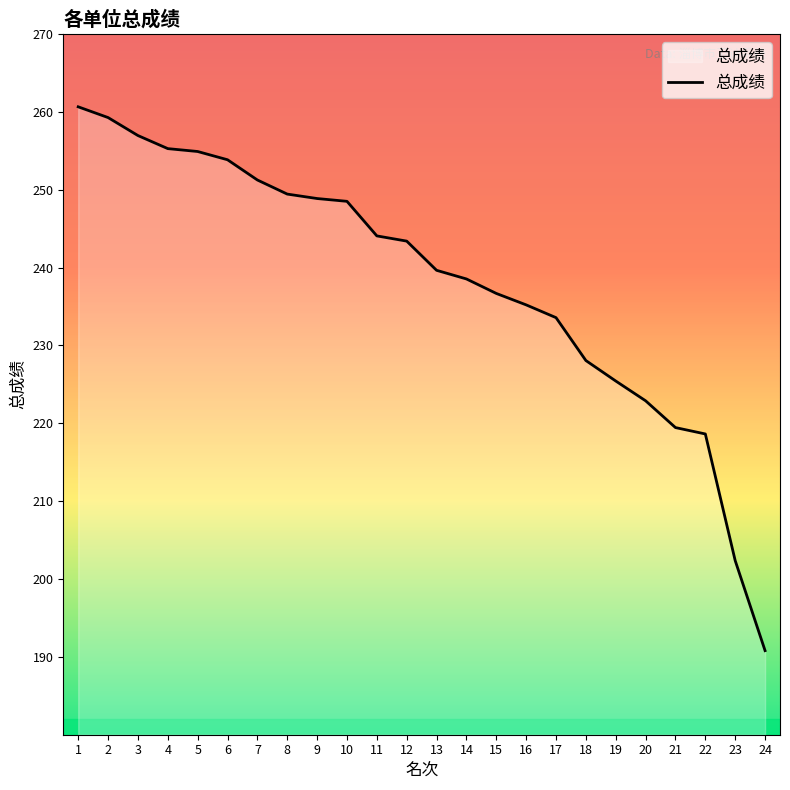

How many lines are shown in the chart?

1